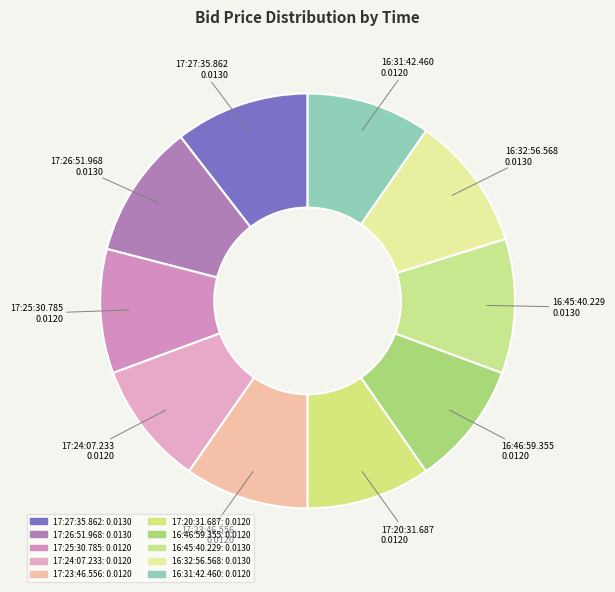

How many segments does this pie chart have?

10